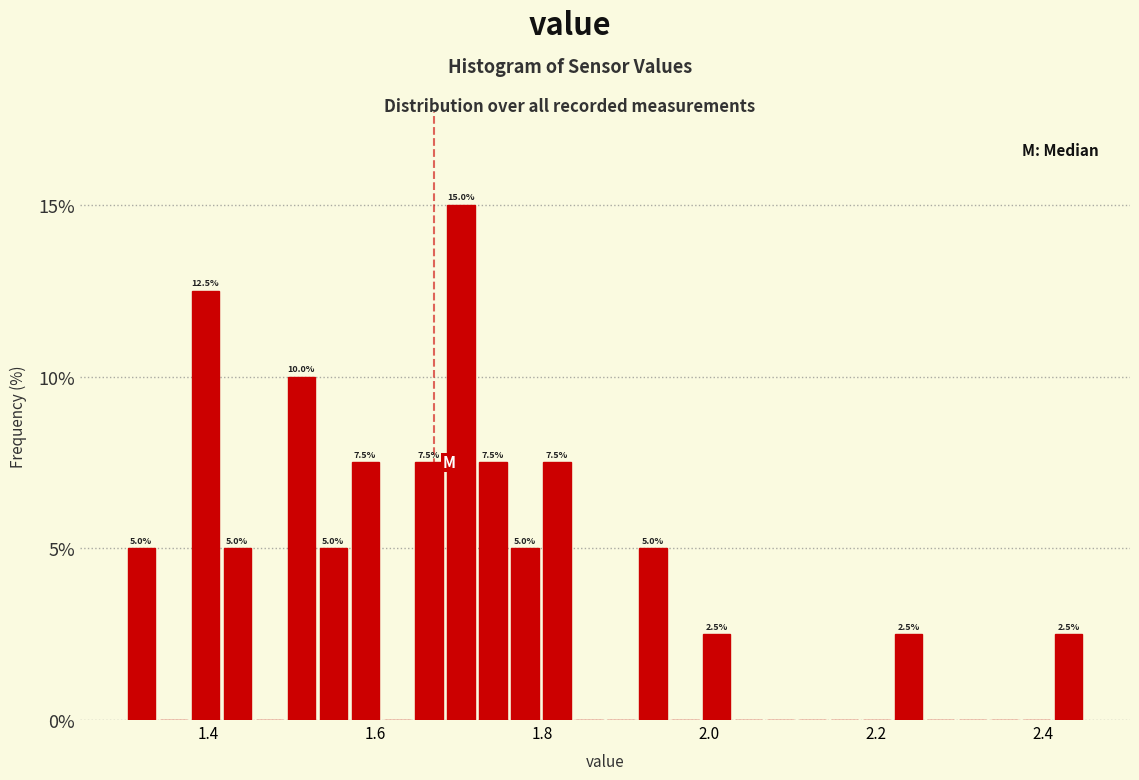

Read against the x-axis, roughly where is the centre of the tallest bar?

1.70